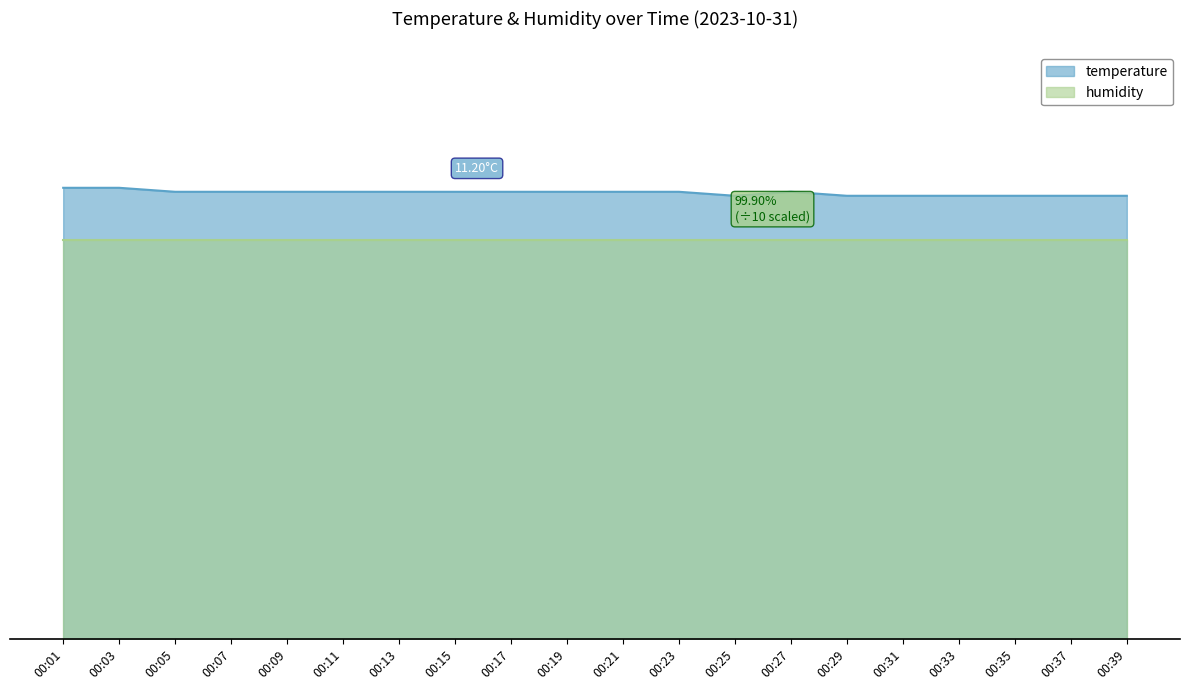

Rank the categories by value from lowest to highest.

00:25, 00:29, 00:31, 00:33, 00:35, 00:37, 00:39, 00:05, 00:07, 00:09, 00:11, 00:13, 00:15, 00:17, 00:19, 00:21, 00:23, 00:27, 00:01, 00:03